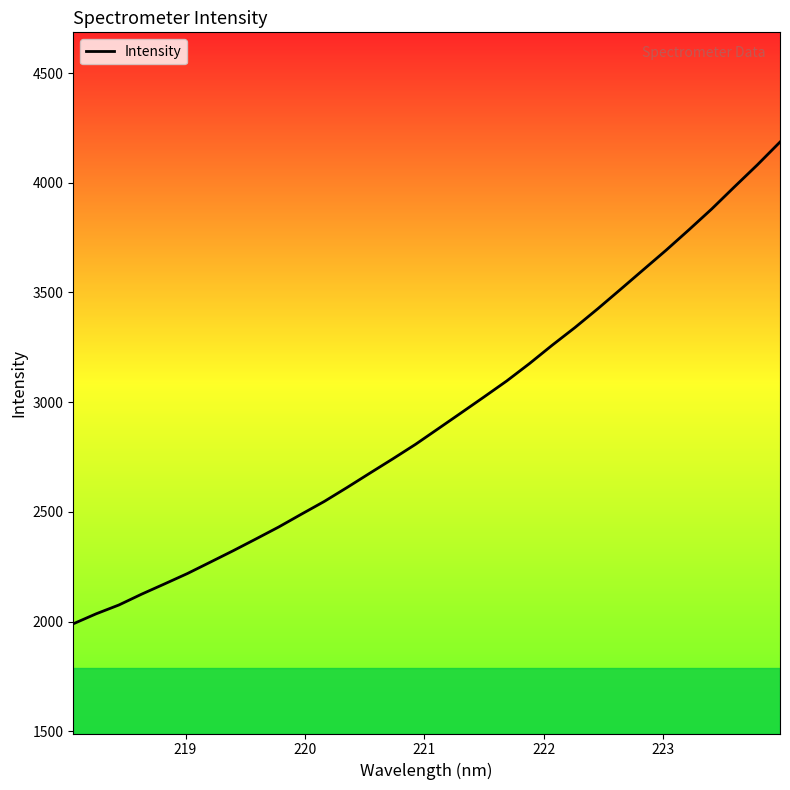

True or false: there are more than 1 points higher than both neighbors.

False